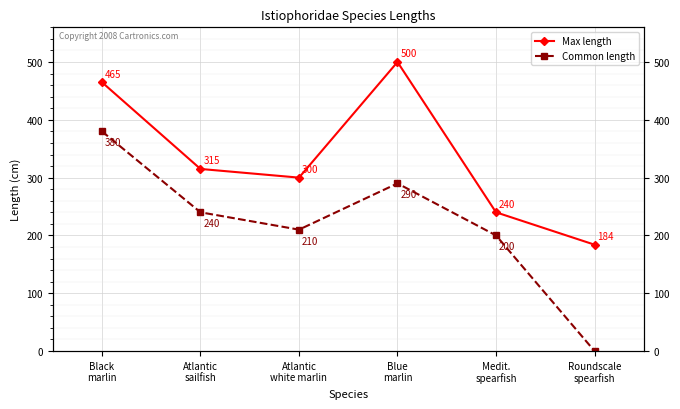

What is the difference between the maximum and second lowest values in the Max length series?

260